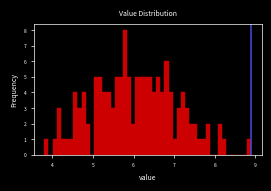

Read against the x-axis, roughly where is the centre of the tallest bar?

5.8